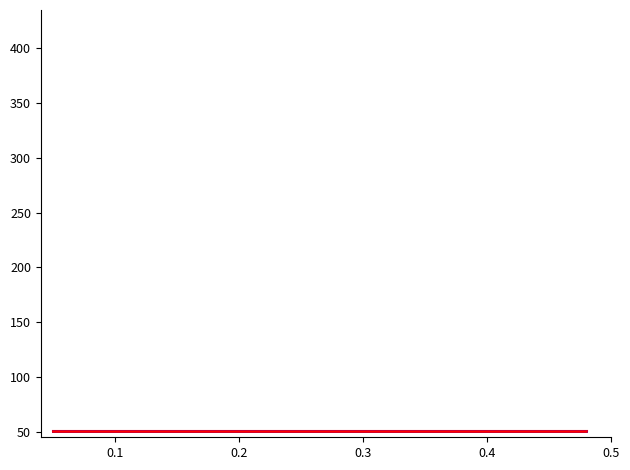

The value of BME280_humidity at 0.3 is 13.4. True or false?

False